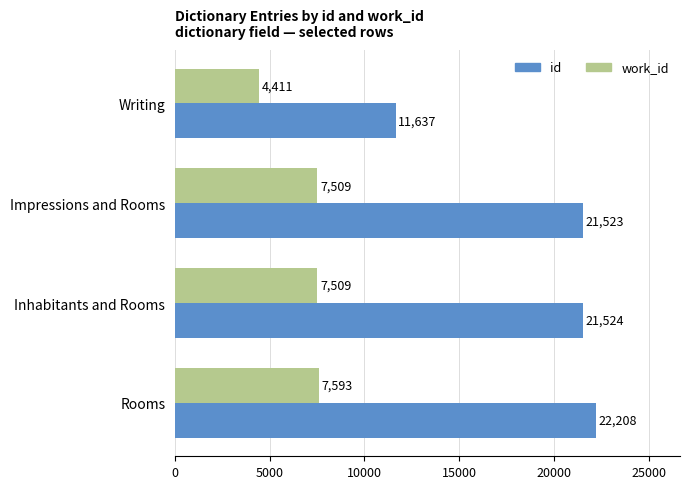

What is the difference between the maximum and minimum values in the id series?

10571